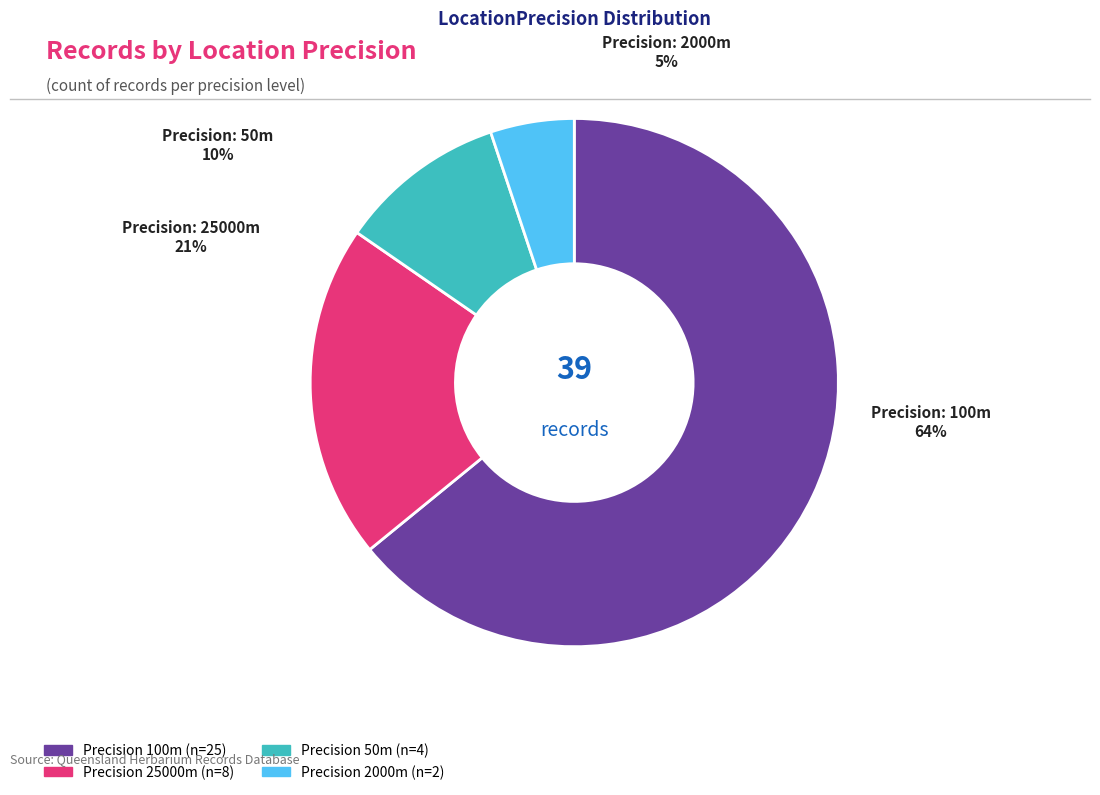

What is the smallest slice in the pie chart?

2000